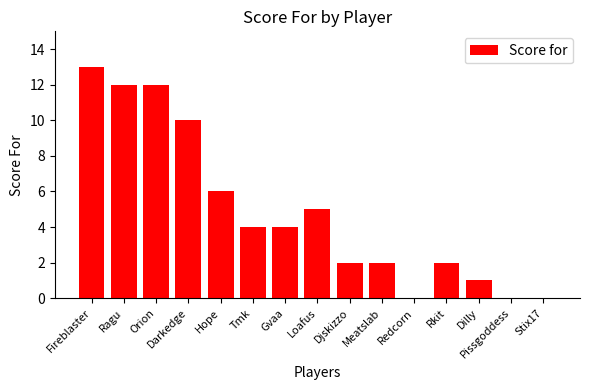

Reading right to left, transcribe all the data shown in this chart.

Stix17=0	Pissgoddess=0	Dilly=1	Rkit=2	Redcorn=0	Meatslab=2	Djskizzo=2	Loafus=5	Gvaa=4	Tmk=4	Hope=6	Darkedge=10	Orion=12	Ragu=12	Fireblaster=13